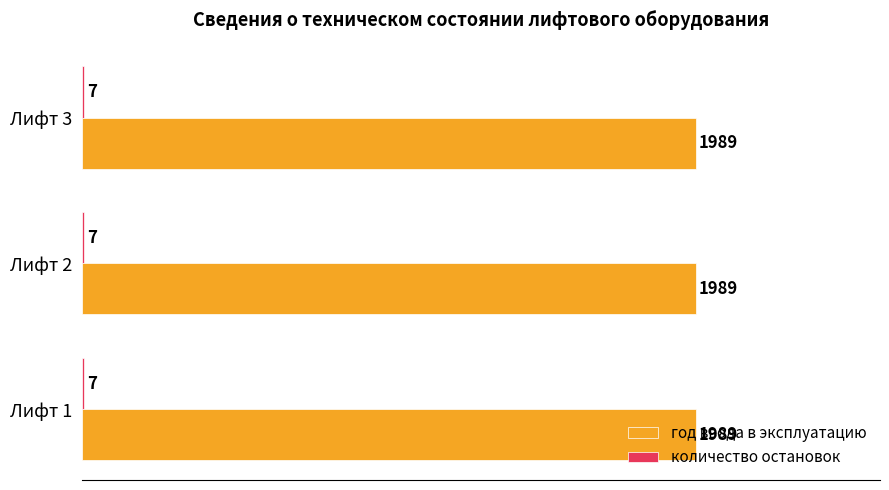

The год ввода в эксплуатацию series shows 1989 at Лифт 3. True or false?

True